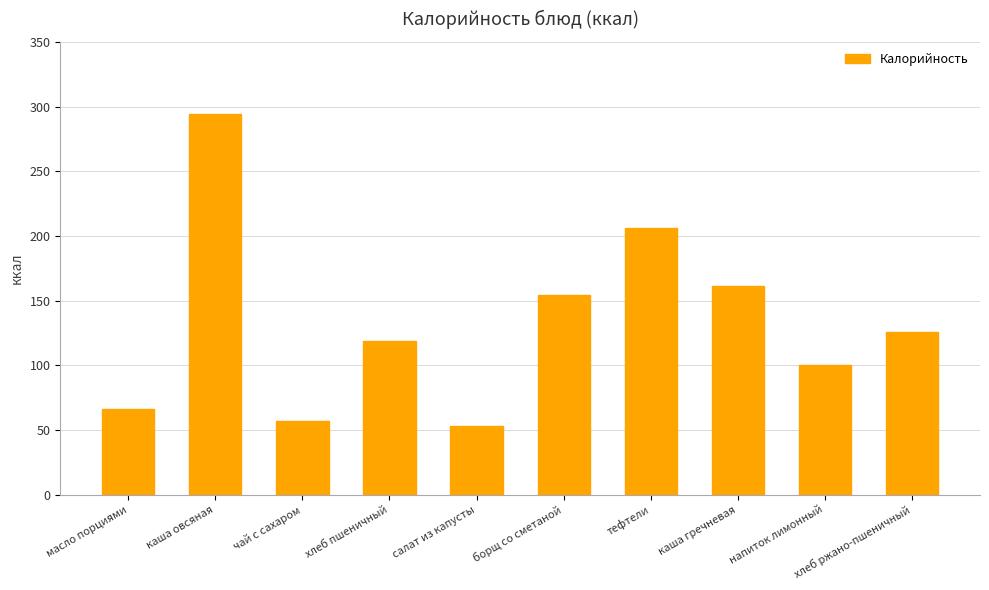

The chart shows a value of 405 at каша овсяная. True or false?

False